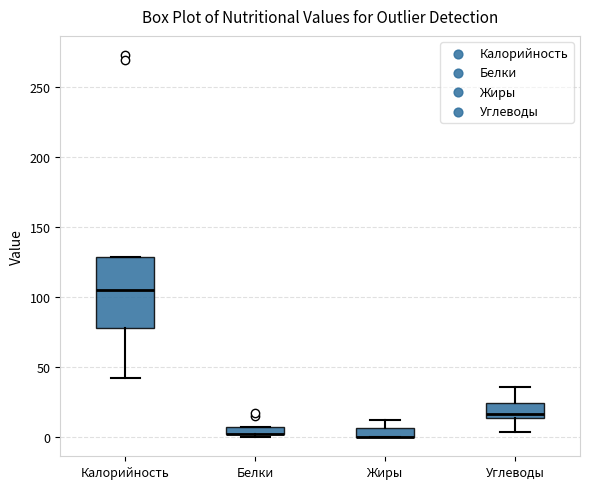

Comparing the boxes themselves (not the whiskers), which one is the tallest?

Калорийность